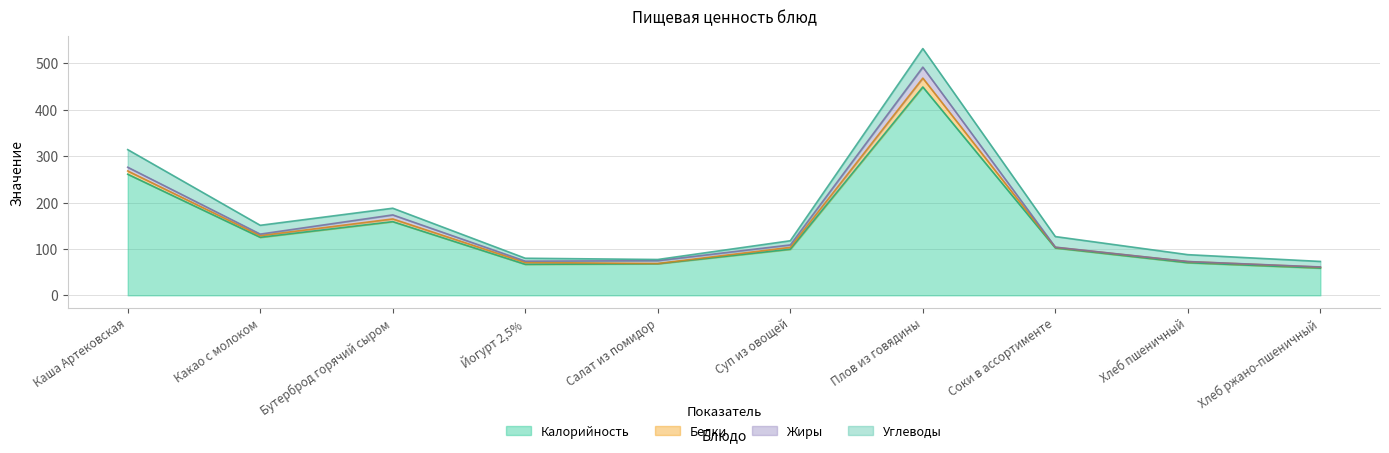

What is the difference between the Калорийность values at Хлеб пшеничный and Йогурт 2,5%?

3.5